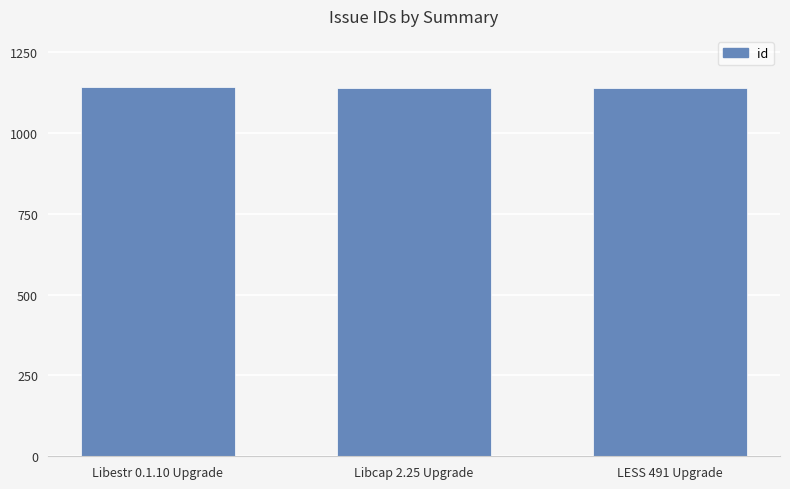

Approximately how many times larger is the value at Libestr 0.1.10 Upgrade compared to Libcap 2.25 Upgrade?

1.0